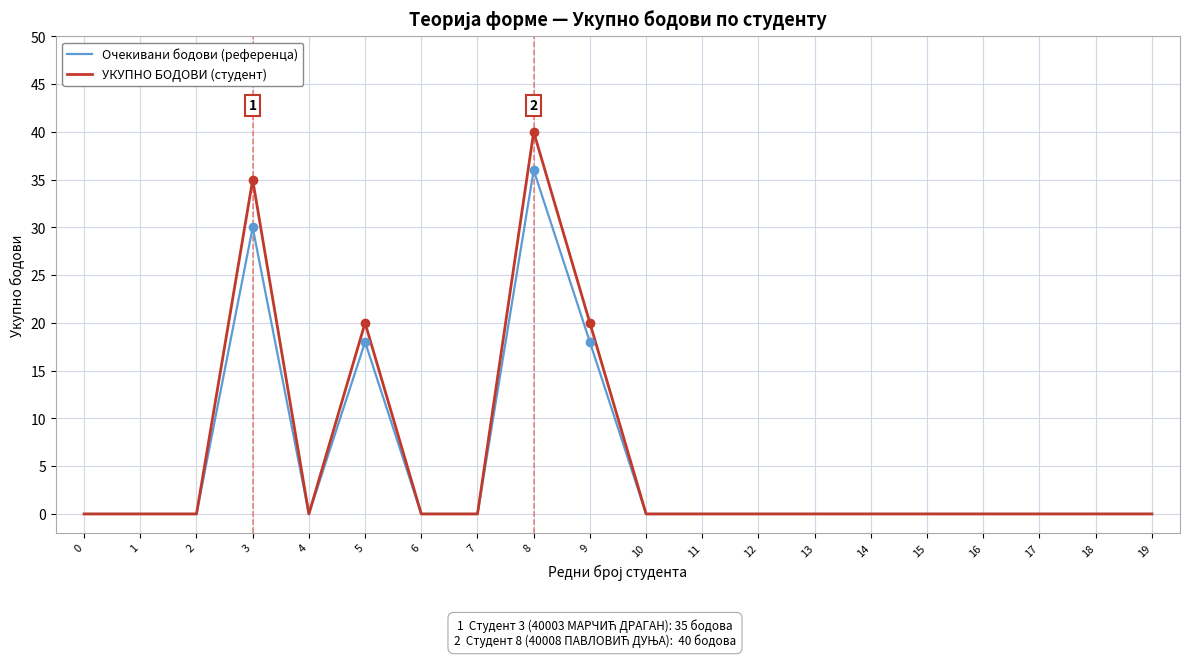

Which series has the widest spread of values?

УКУПНО БОДОВИ (студент)